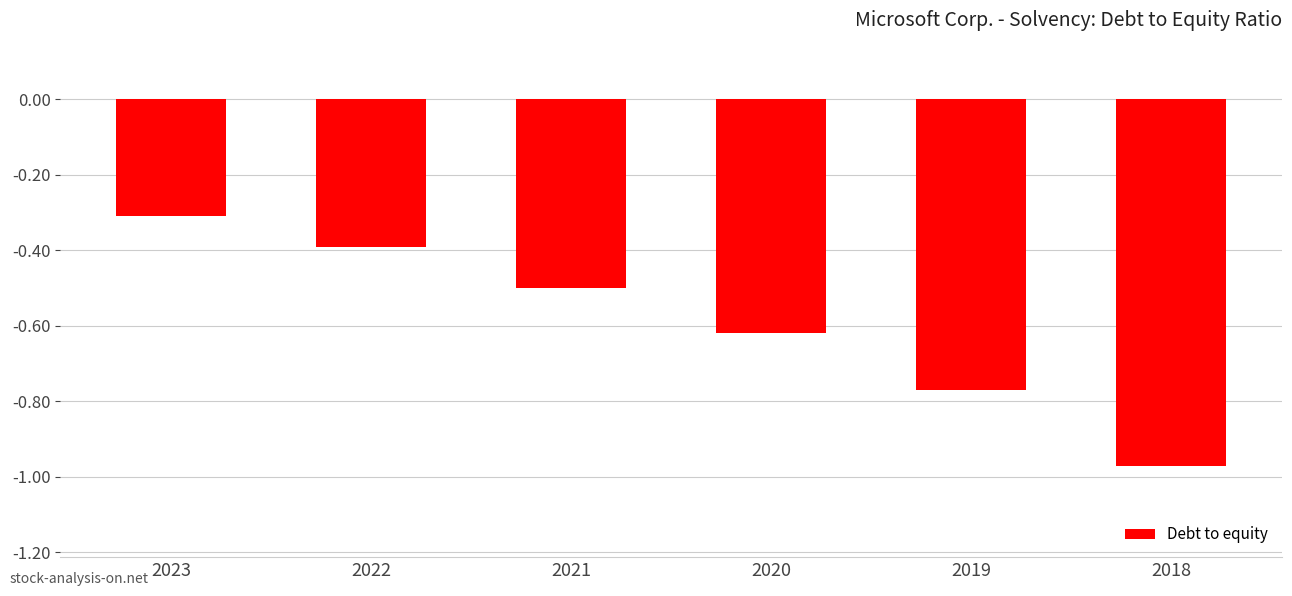

What is the difference between the maximum and minimum values?

0.7